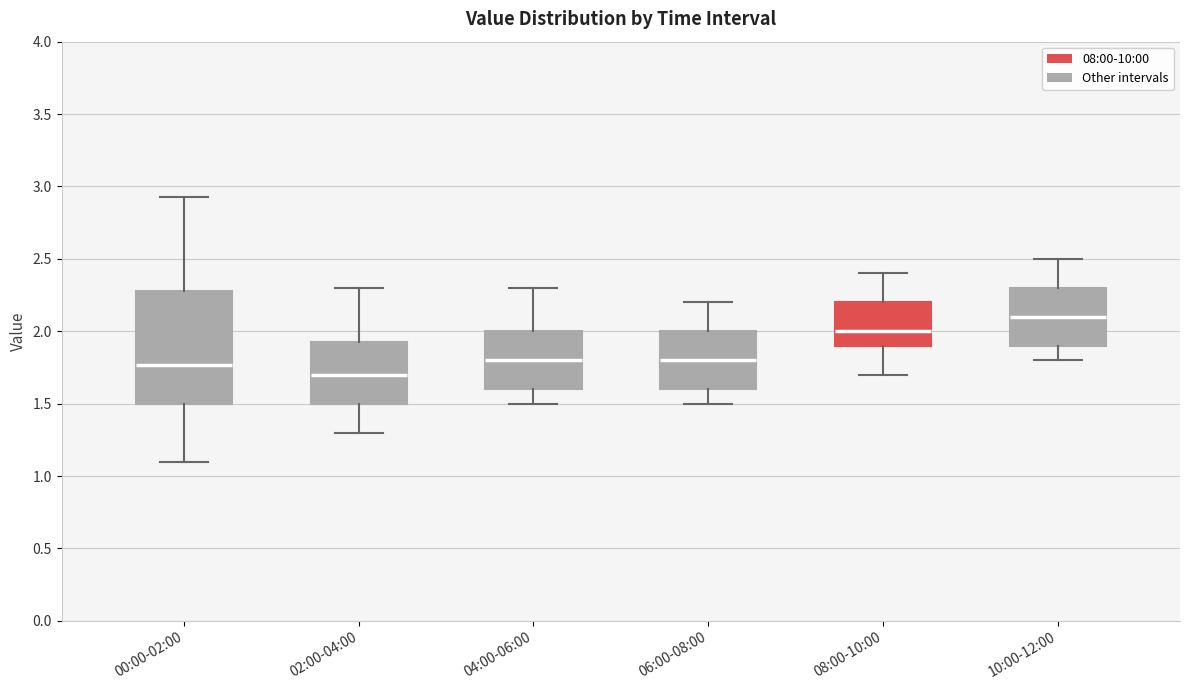

Which box's median line is the highest?

10:00-12:00